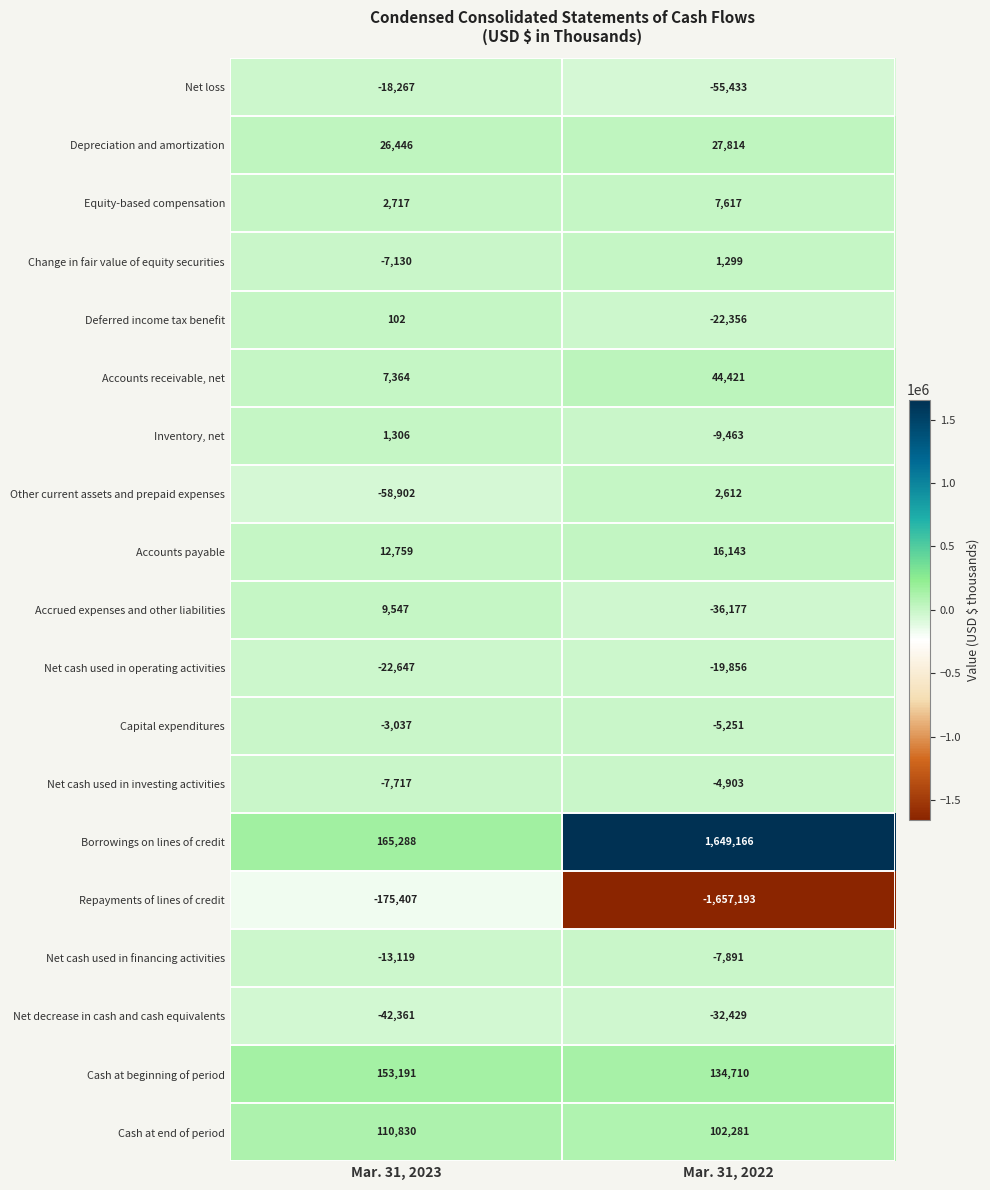

At Mar. 31, 2023, list the series in order from smallest to largest.

Repayments of lines of credit, Other current assets and prepaid expenses, Net decrease in cash and cash equivalents, Net cash used in operating activities, Net loss, Net cash used in financing activities, Net cash used in investing activities, Change in fair value of equity securities, Capital expenditures, Deferred income tax benefit, Inventory, net, Equity-based compensation, Accounts receivable, net, Accrued expenses and other liabilities, Accounts payable, Depreciation and amortization, Cash at end of period, Cash at beginning of period, Borrowings on lines of credit